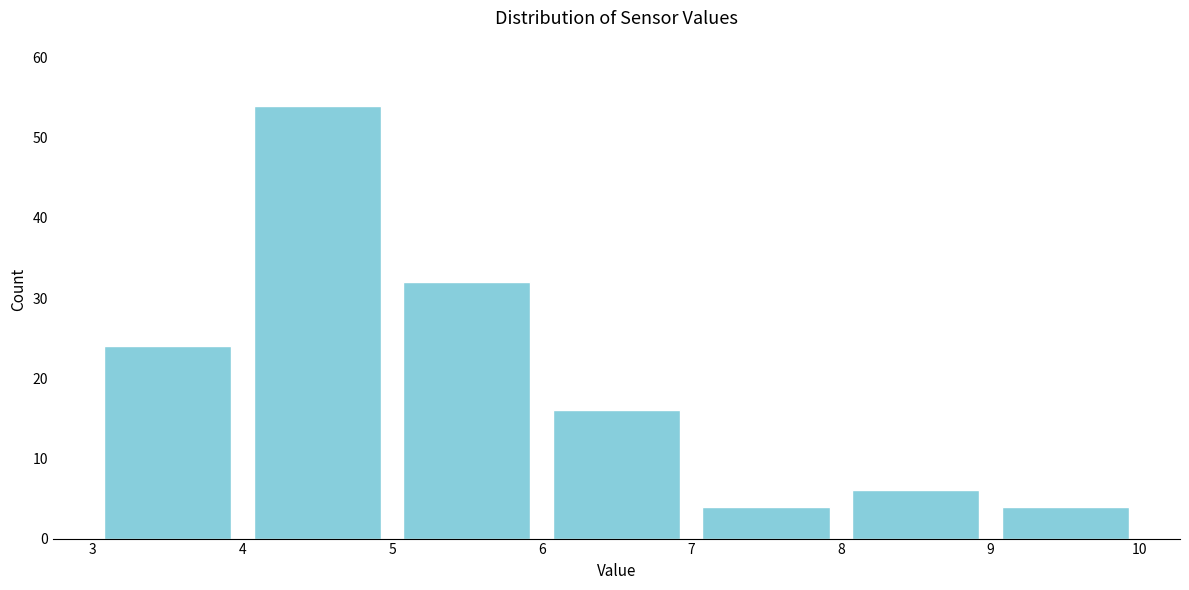

Which range on the x-axis has the tallest bar?

4 to 5